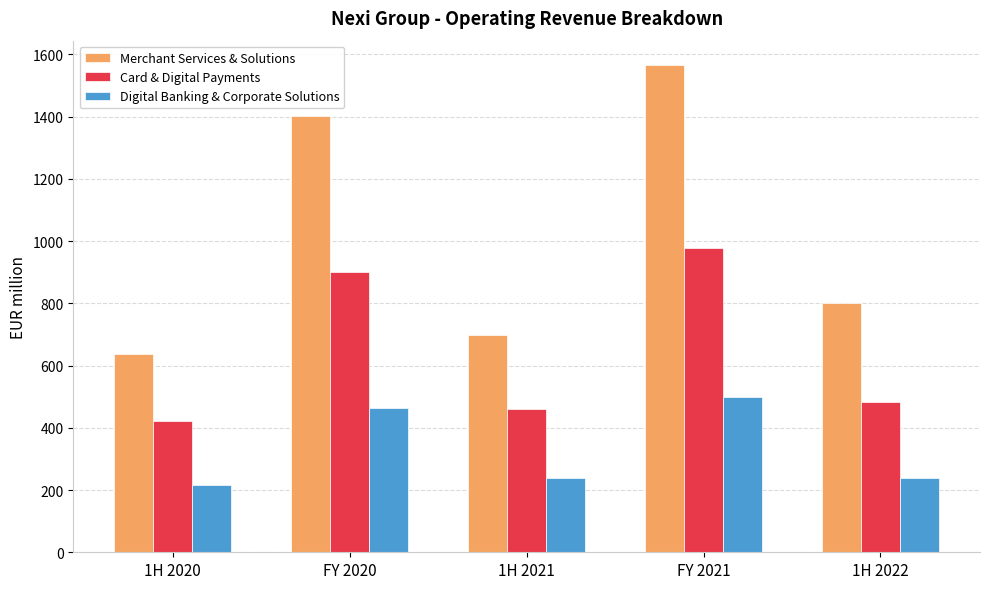

What is the value of the Merchant Services & Solutions bar at the 3rd from the left?

699.4